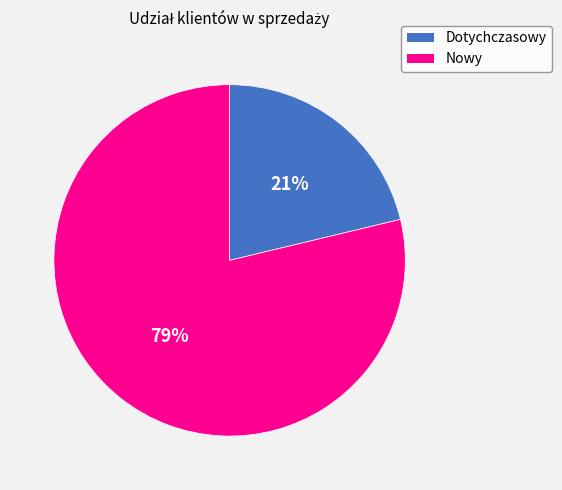

How many segments does this pie chart have?

2